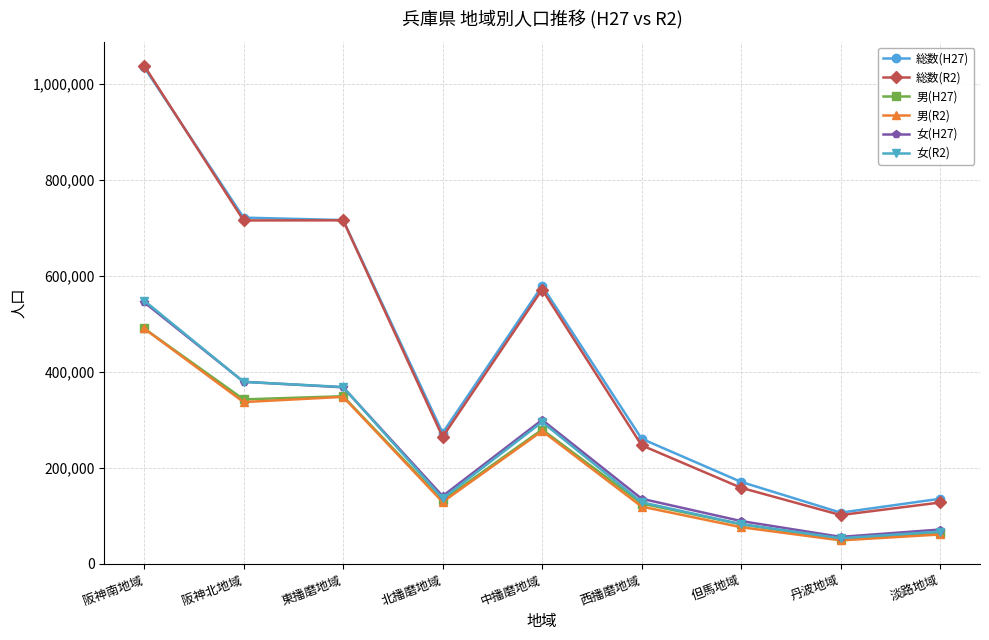

How many lines are shown in the chart?

6